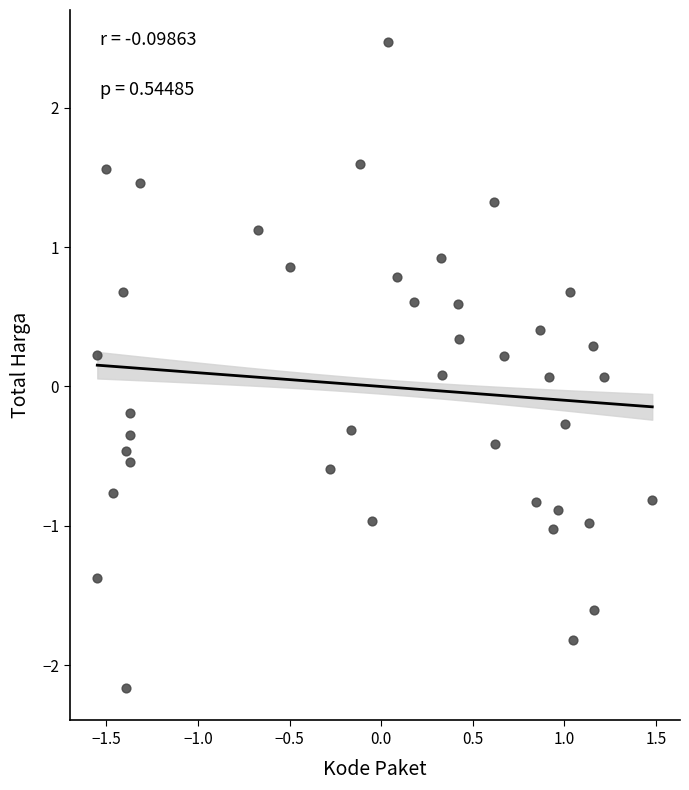

What is the range of Y values (max minus min)?

4.6